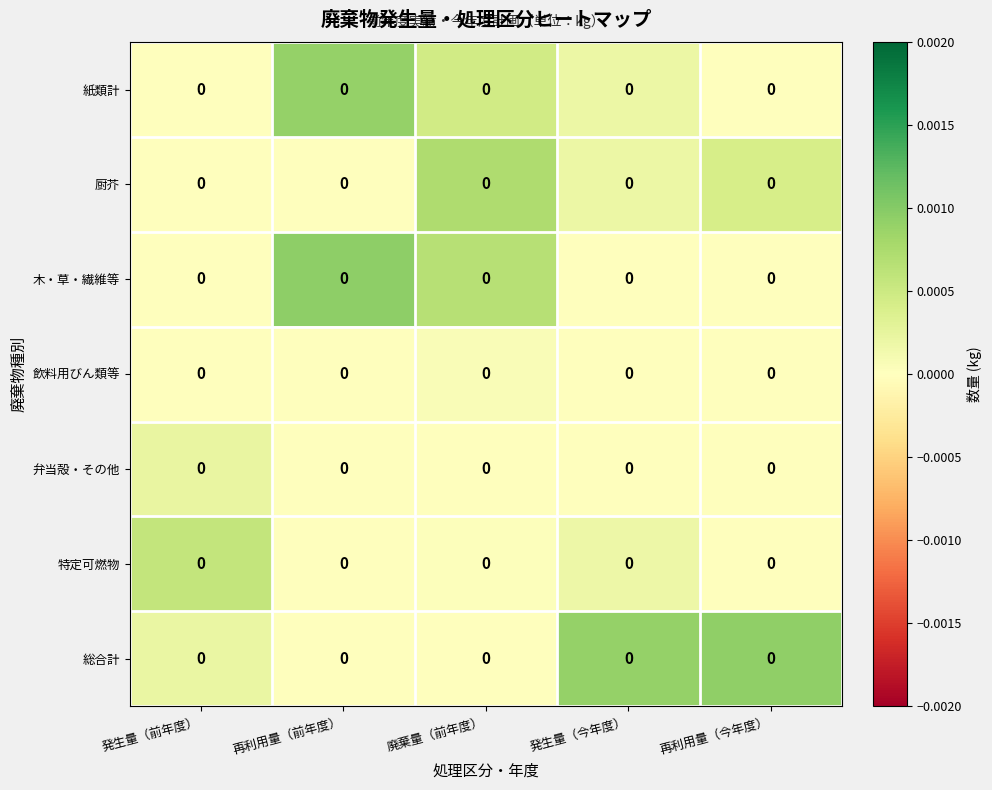

List the labels in order of 飲料用びん類等 value, smallest first.

発生量（前年度）, 再利用量（前年度）, 発生量（今年度）, 再利用量（今年度）, 廃棄量（前年度）